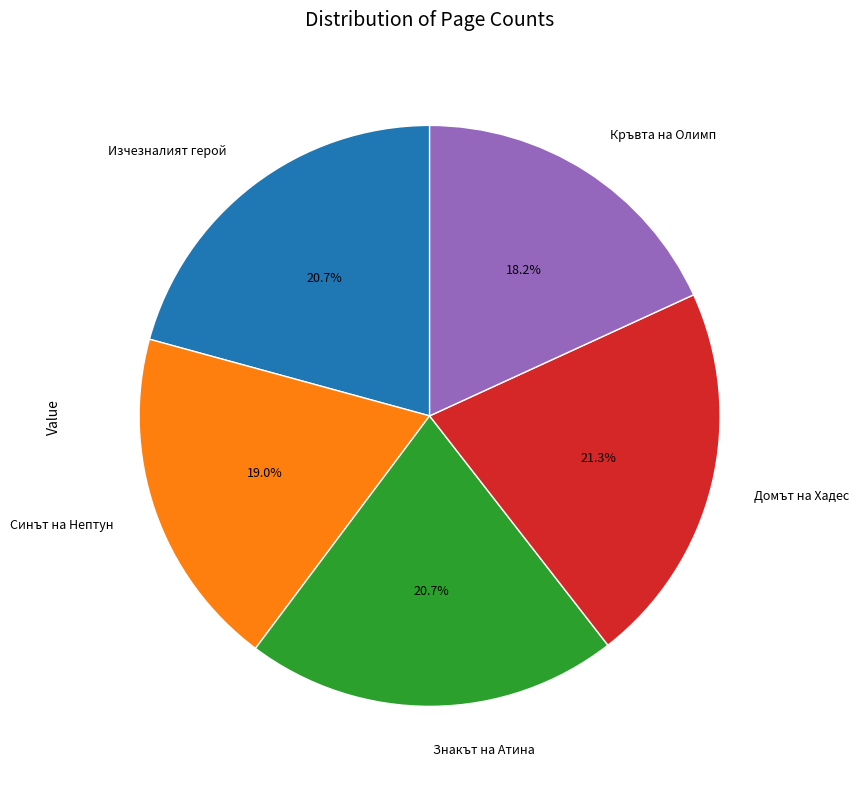

Count the number of slices in the pie.

5